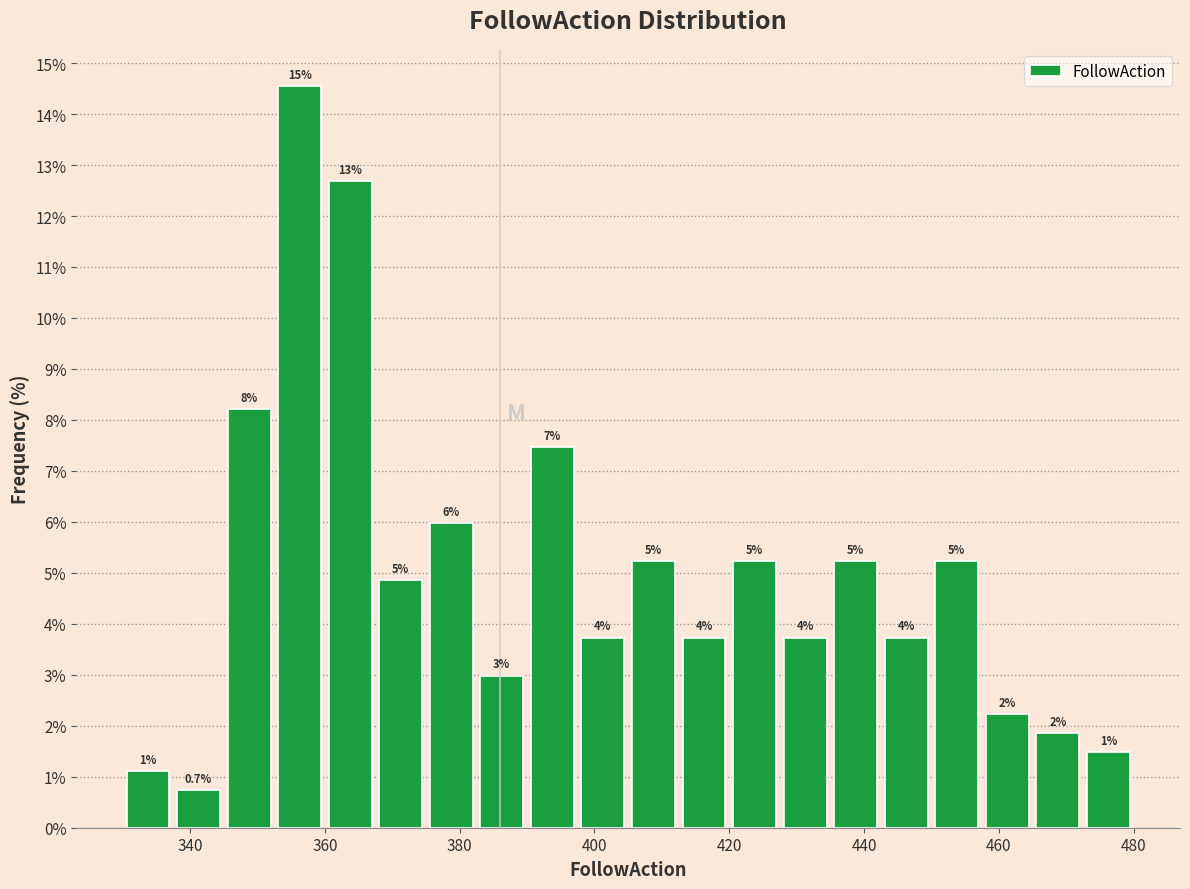

Around what value on the x-axis is the tallest bar? Give the approximate position of its centre, as read against the axis.

356